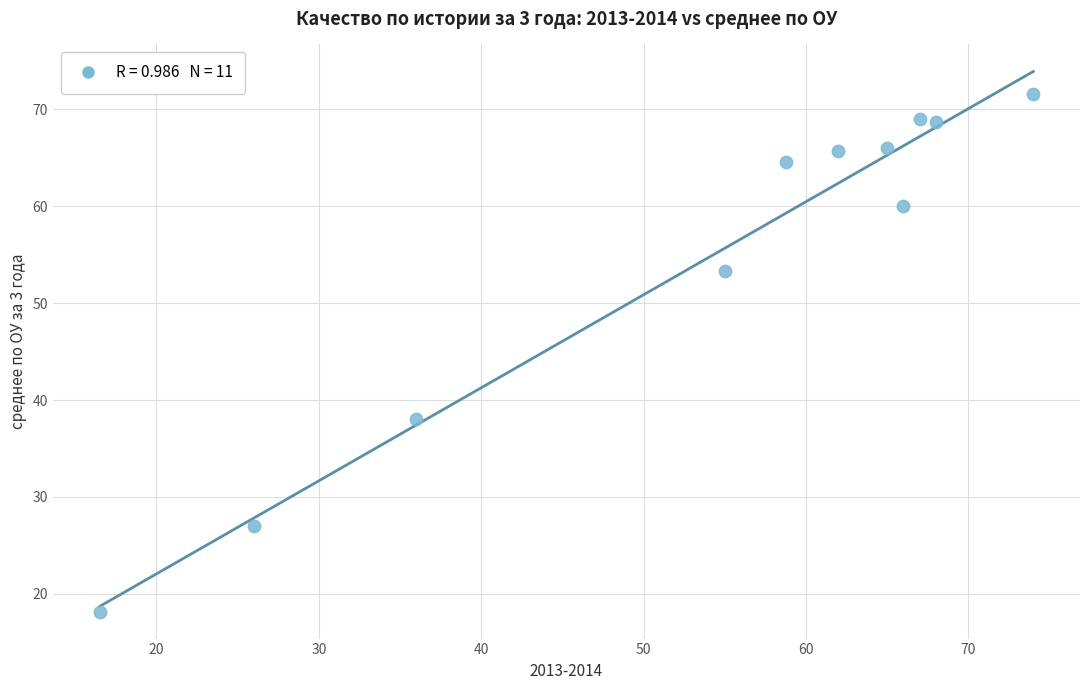

What is the range of X values (max minus min)?

57.5